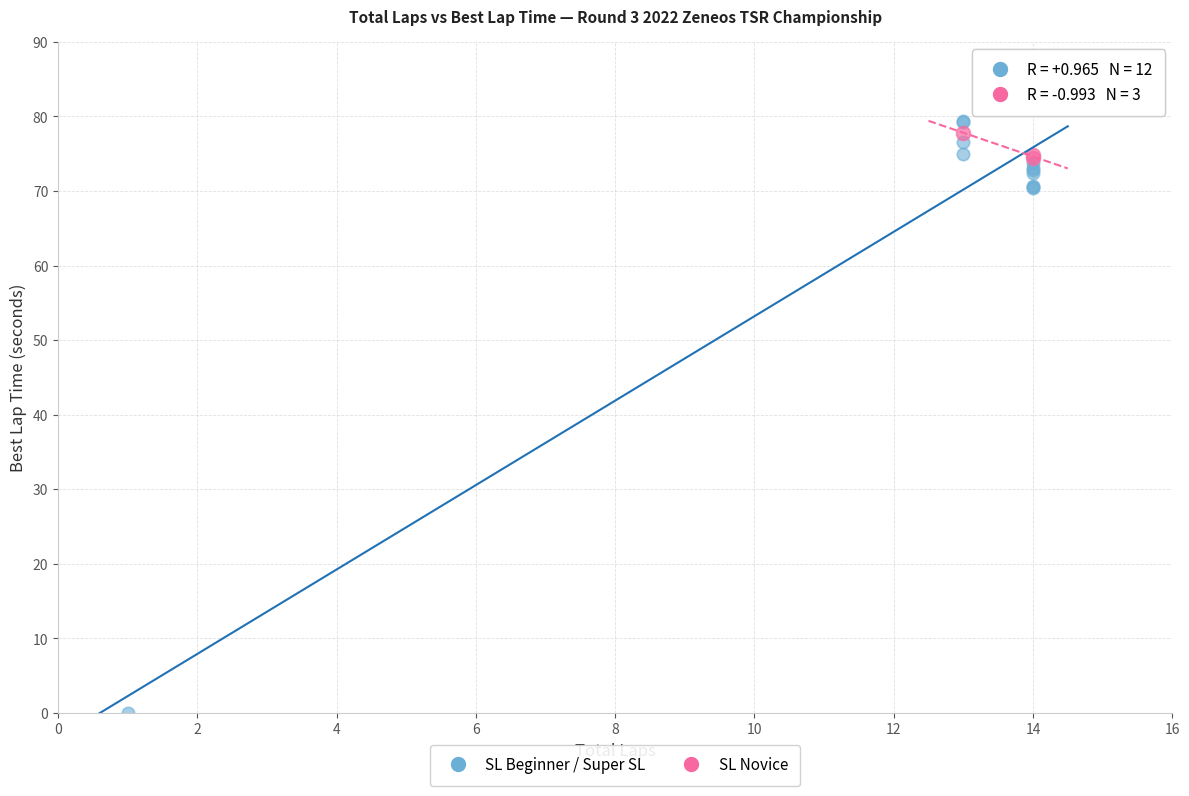

Which series has the largest Y range (max minus min)?

SL Beginner / Super SL